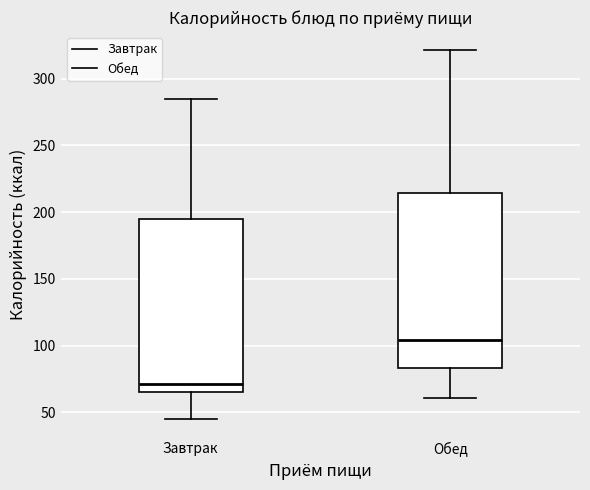

Reading left to right, transcribe this box plot: for each box, give where its median line is, the range the box spans, and where its two whiskers end, as read against the y-axis. The values are not printed on the chart, so give them approximately, as read against the axis.

Завтрак: median 70, box 65 to 195, whiskers 45 to 285
Обед: median 105, box 85 to 215, whiskers 60 to 320